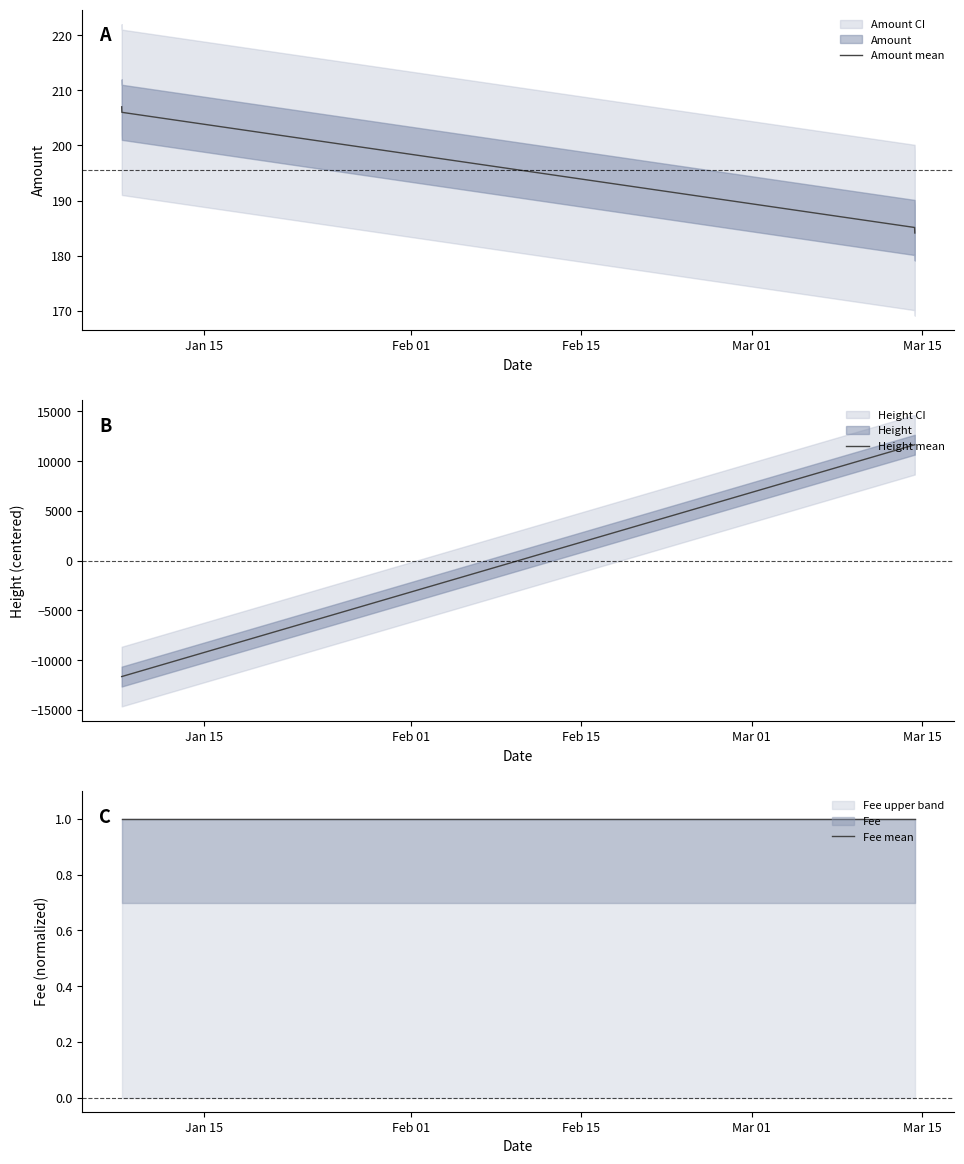

How many values in Height mean are above zero?

2